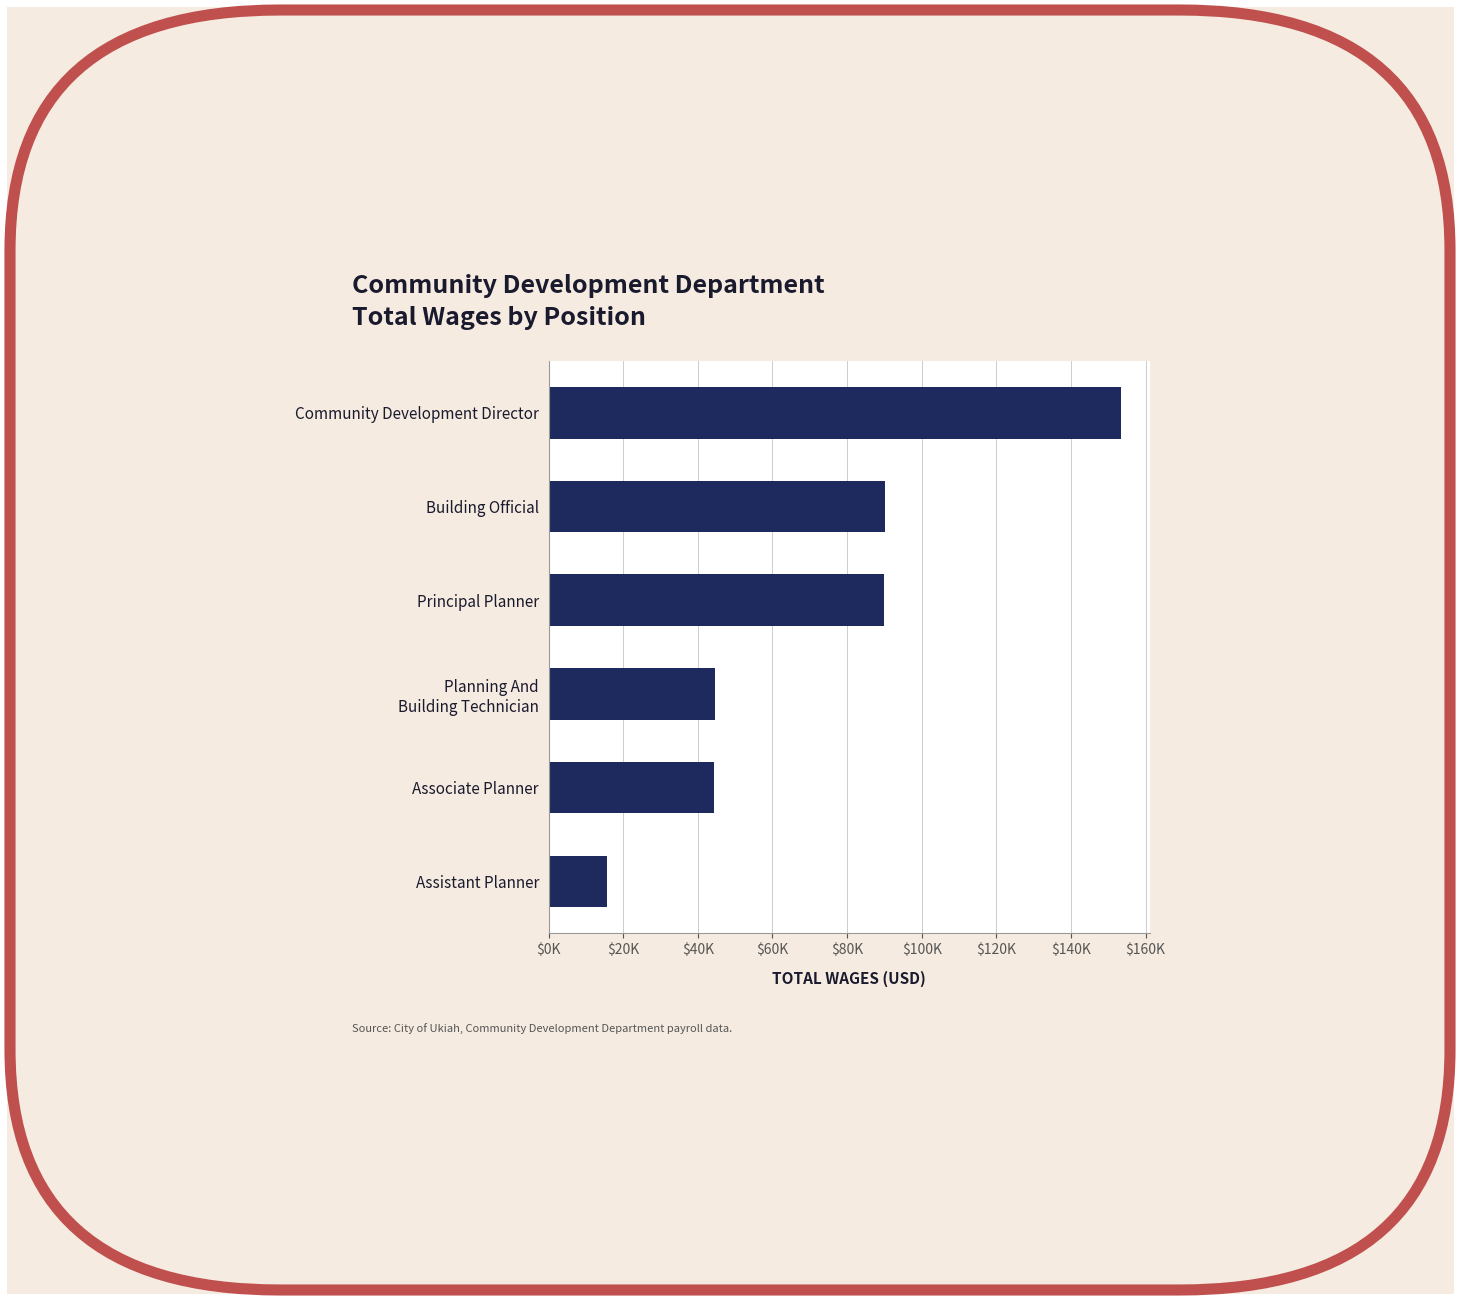

Does the chart contain any negative values?

No